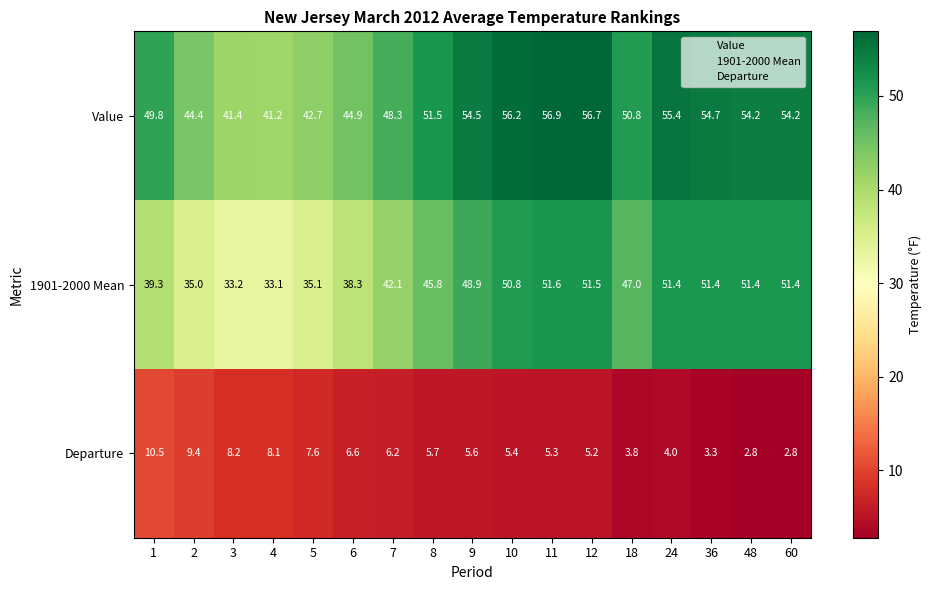

Between 10 and 12, which series saw the biggest shift?

1901-2000 Mean